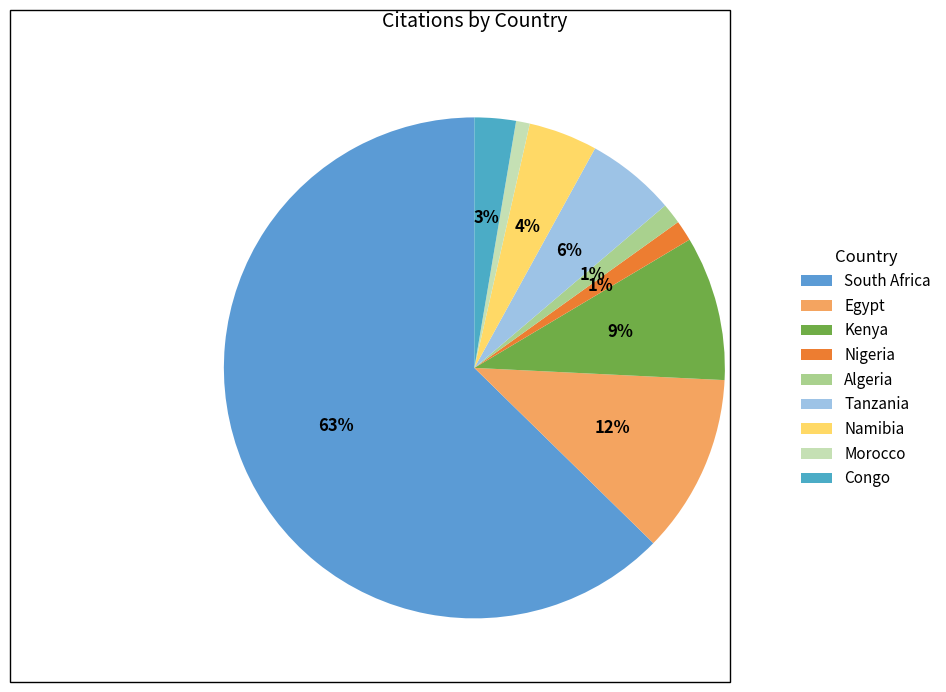

Count the number of slices in the pie.

9